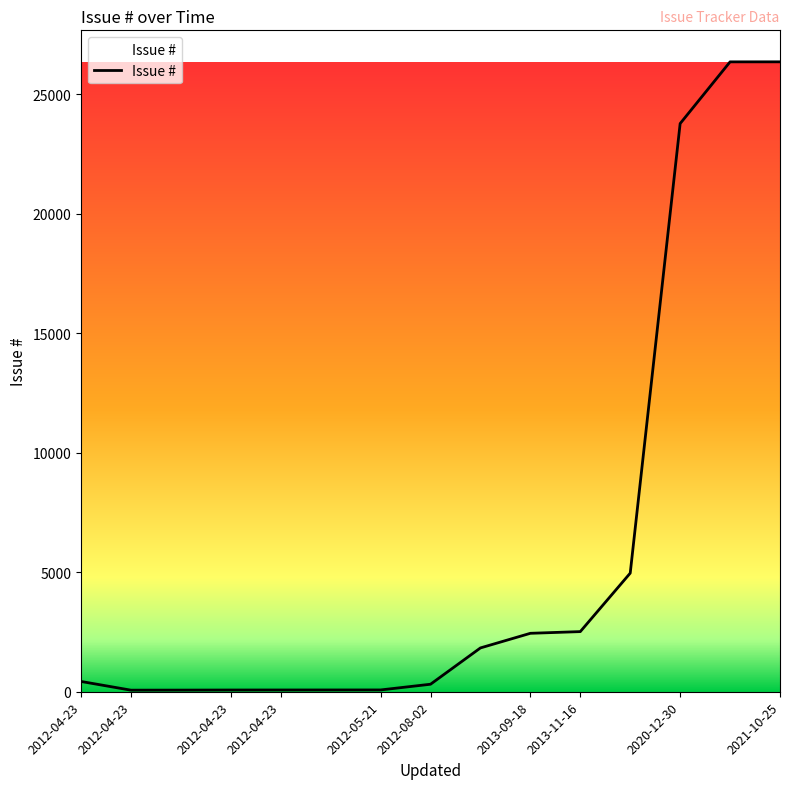

How many lines are shown in the chart?

1